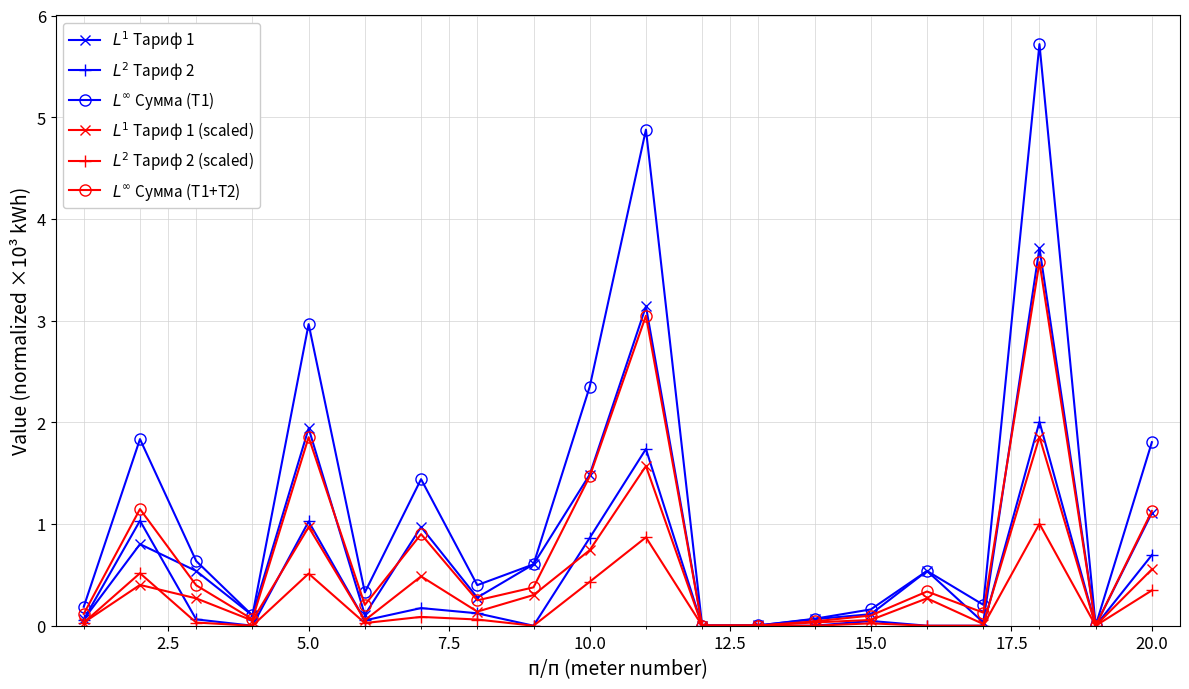

Which series has the largest total across all categories?

$L^\infty$ Сумма (T1)